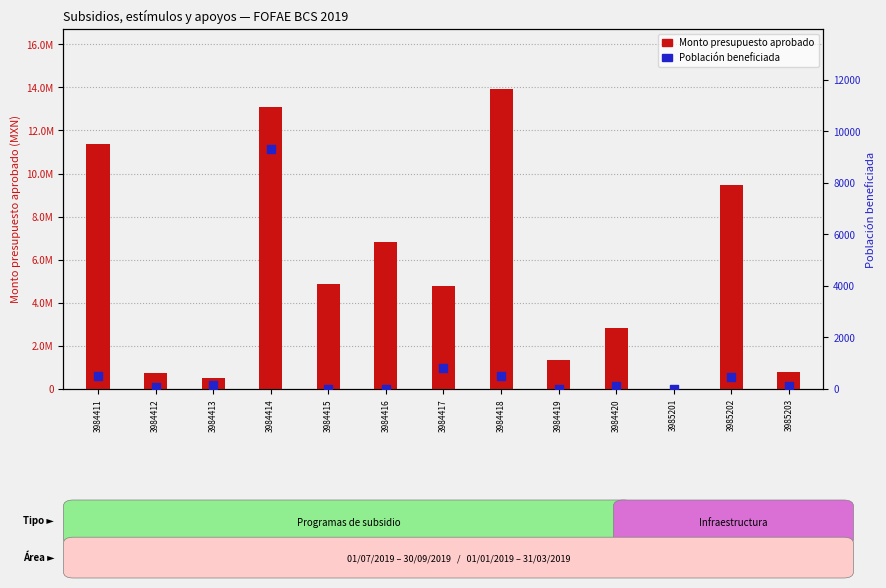

Which series contains the highest Y value?

Monto presupuesto aprobado